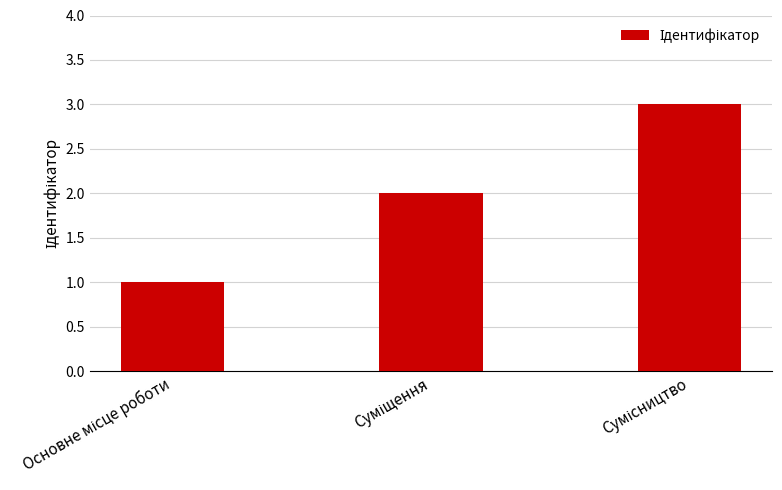

What is the greatest value displayed?

3